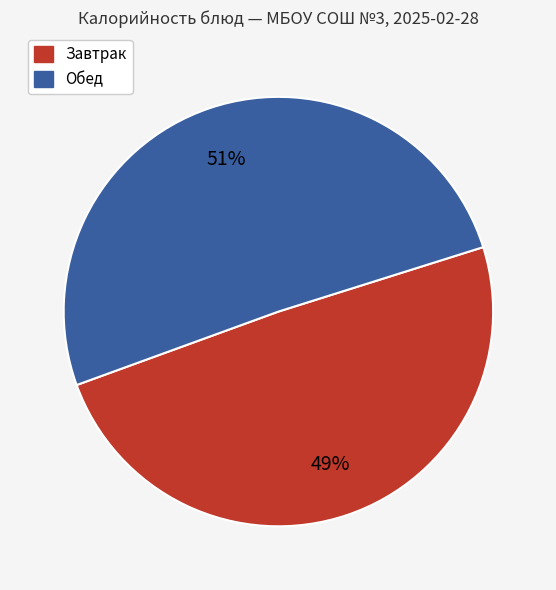

How many slices are in this pie chart?

2